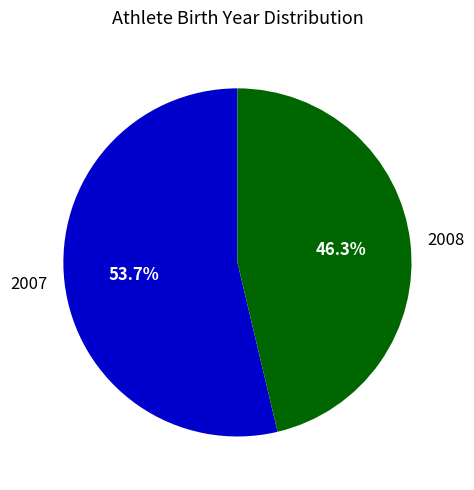

Which category has the smallest portion of the pie?

2008